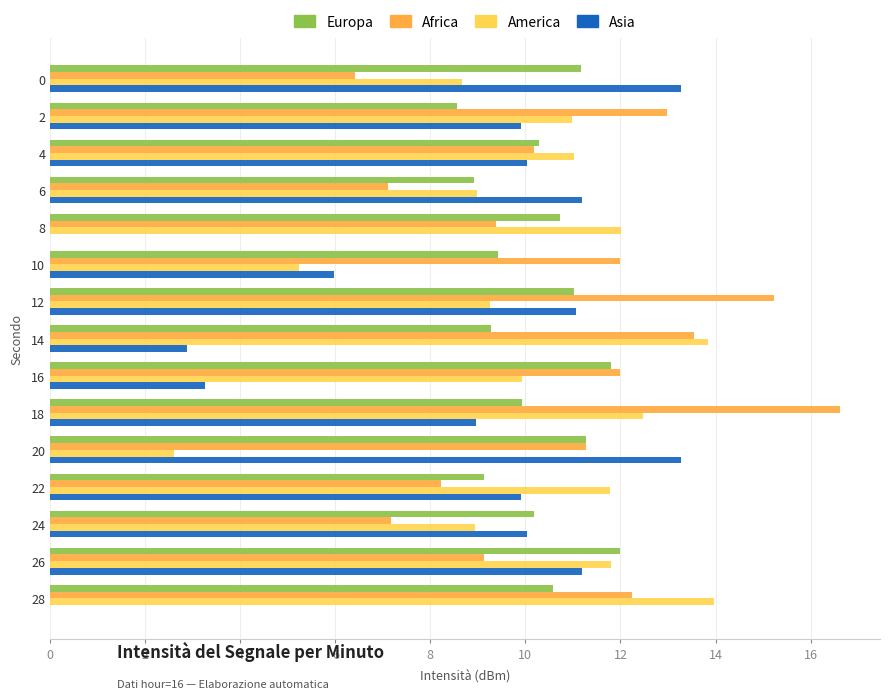

Is the value of Asia at 24 greater than the value of America at 24?

Yes